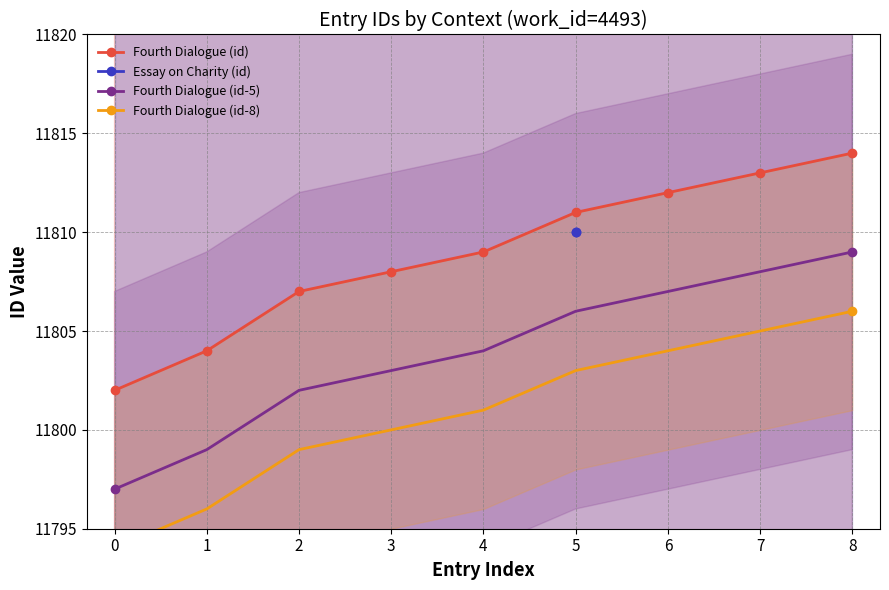

What is the value of the Fourth Dialogue (id-5) point at the 4th from the left?

11803